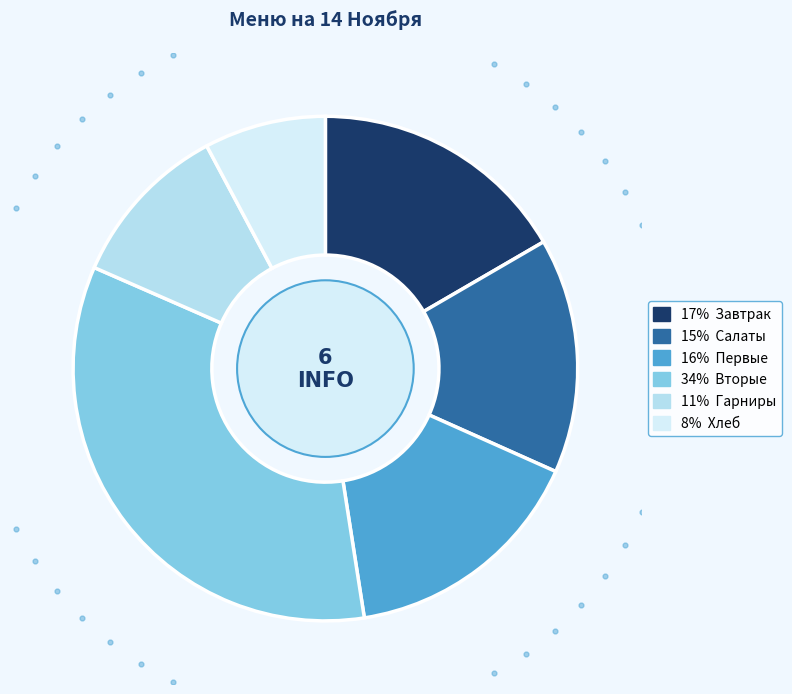

To the nearest percent, what portion does Вторые (Горбуша в кляре) represent?

34%